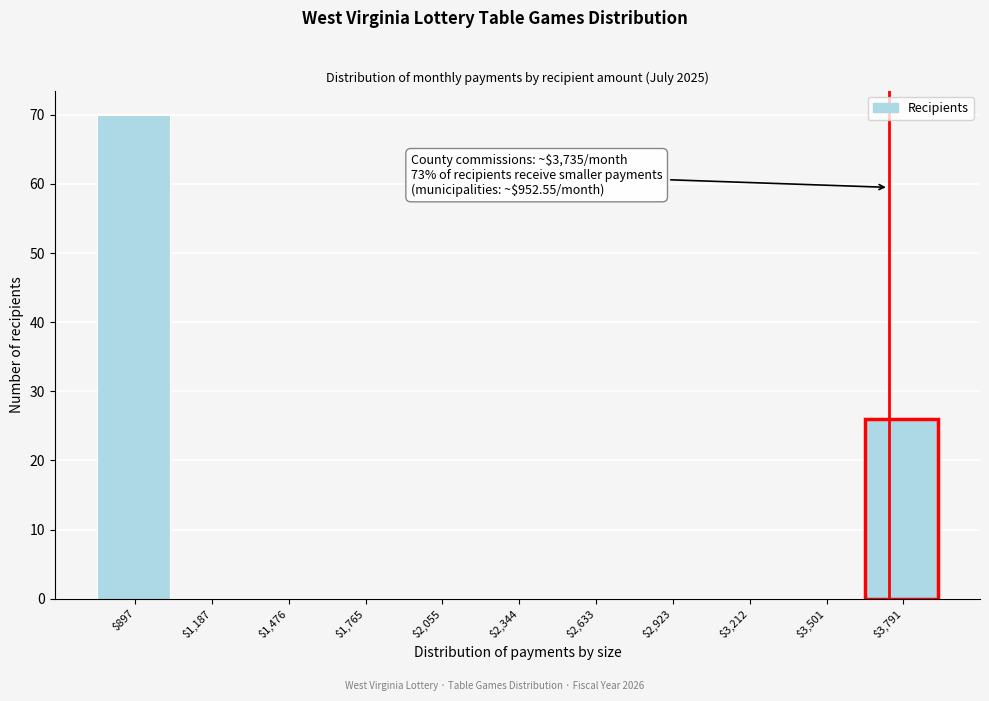

Which range on the x-axis has the tallest bar?

750 to 1050